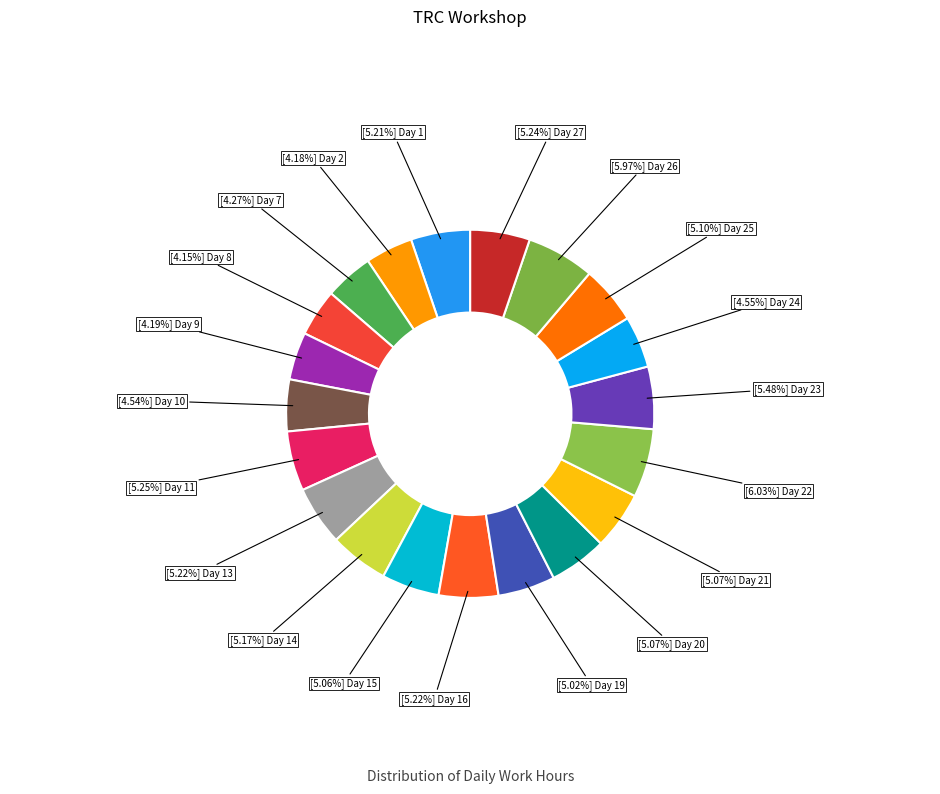

Count the number of slices in the pie.

20